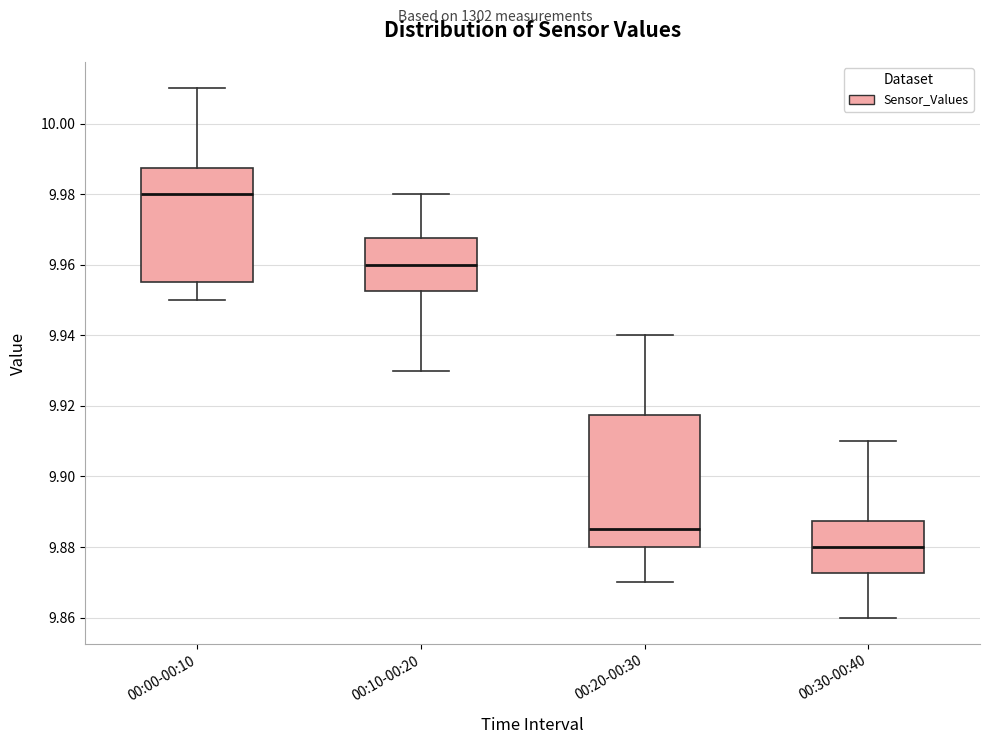

Reading left to right, transcribe this box plot: for each box, give where its median line is, the range the box spans, and where its two whiskers end, as read against the y-axis. The values are not printed on the chart, so give them approximately, as read against the axis.

00:00-00:10: median 9.980, box 9.956 to 9.988, whiskers 9.950 to 10.010
00:10-00:20: median 9.960, box 9.952 to 9.968, whiskers 9.930 to 9.980
00:20-00:30: median 9.886, box 9.880 to 9.918, whiskers 9.870 to 9.940
00:30-00:40: median 9.880, box 9.872 to 9.888, whiskers 9.860 to 9.910